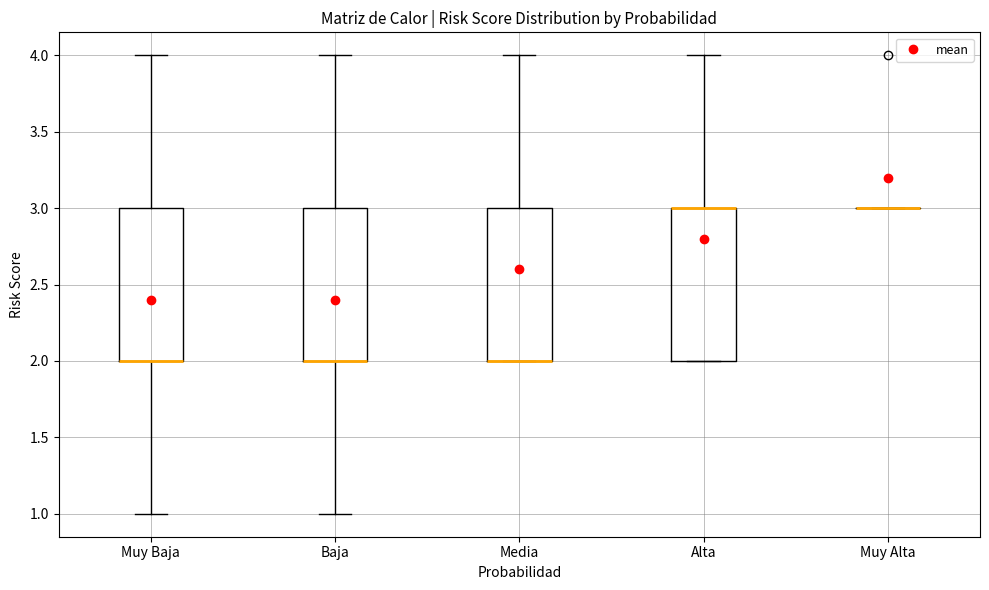

Reading left to right, transcribe this box plot: for each box, give where its median line is, the range the box spans, and where its two whiskers end, as read against the y-axis. The values are not printed on the chart, so give them approximately, as read against the axis.

Muy Baja: median 2 (drawn on the box's lower edge), box 2 to 3, whiskers 1 to 4
Baja: median 2 (drawn on the box's lower edge), box 2 to 3, whiskers 1 to 4
Media: median 2 (drawn on the box's lower edge), box 2 to 3, whiskers 2 to 4
Alta: median 3 (drawn on the box's upper edge), box 2 to 3, whiskers 2 to 4
Muy Alta: box collapsed to a line at 3, whiskers 3 to 3